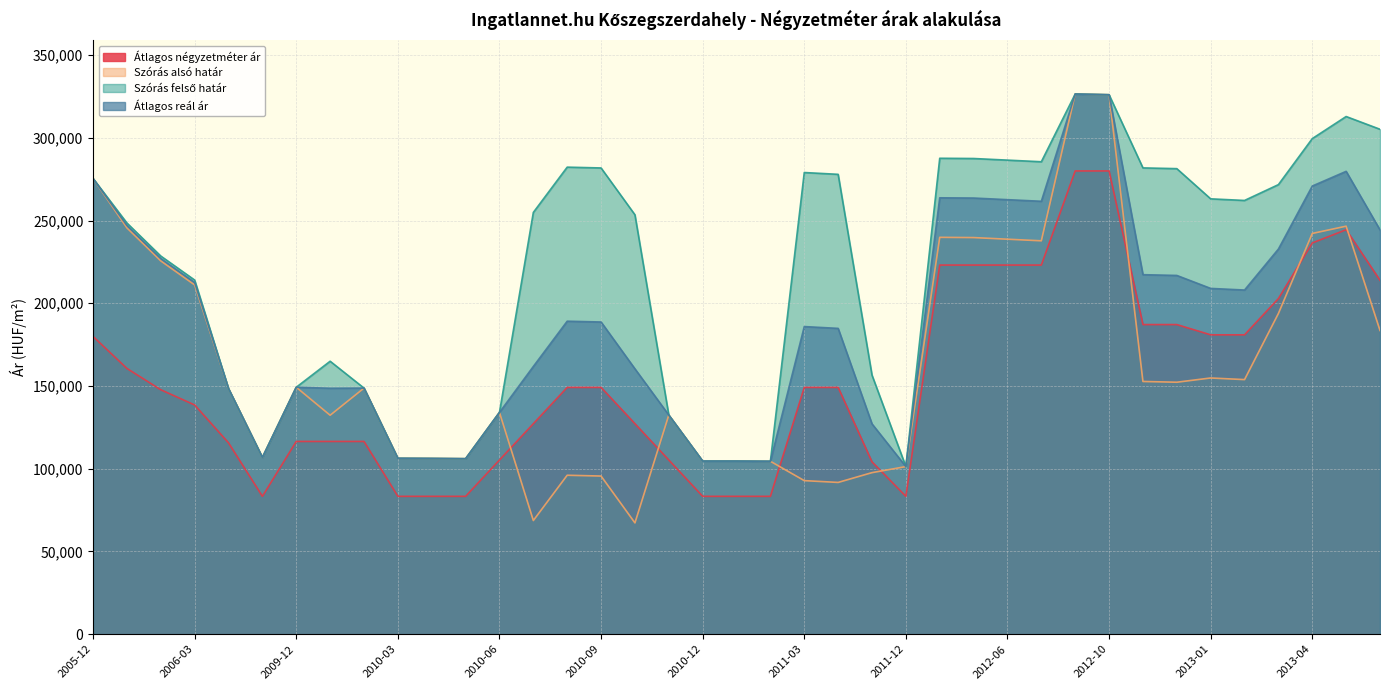

What is the label of the 5th point from the right?

2013-02